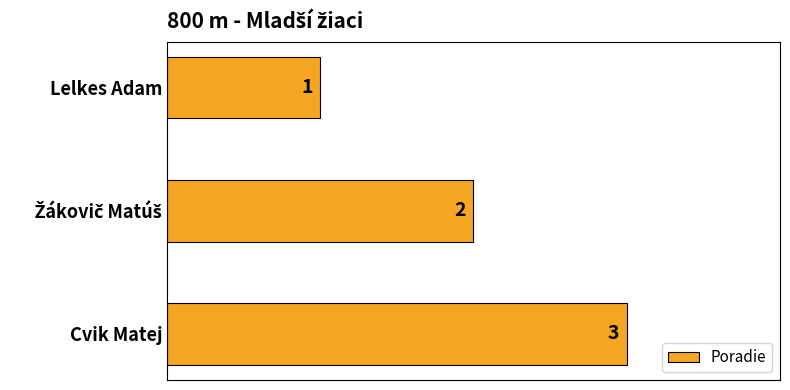

Count the values in the range 1 to 3.

3